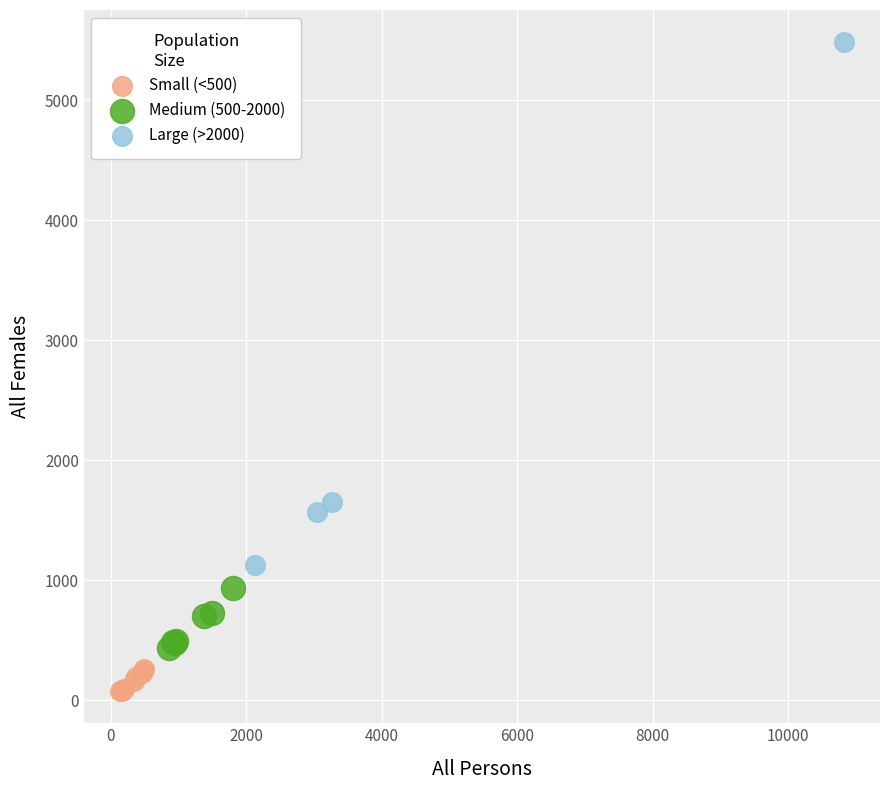

Which series reaches the minimum Y coordinate?

Small (<500)